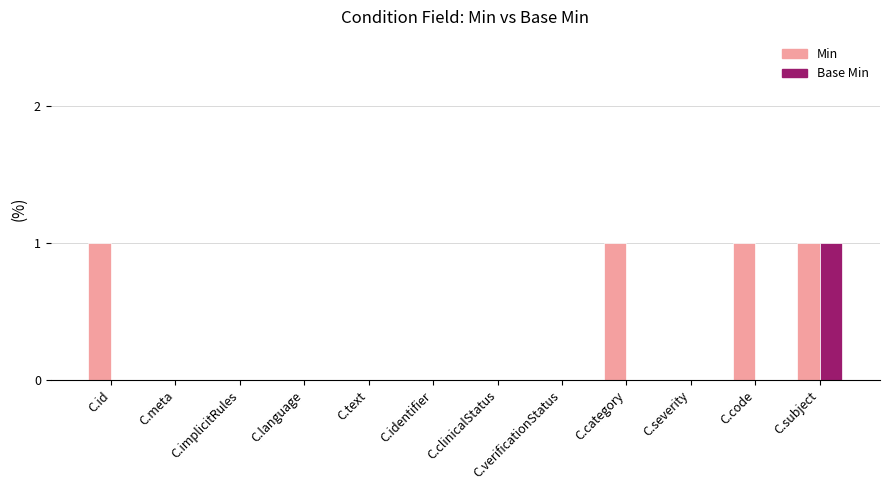

Which series changed the most between C.id and C.language?

Min